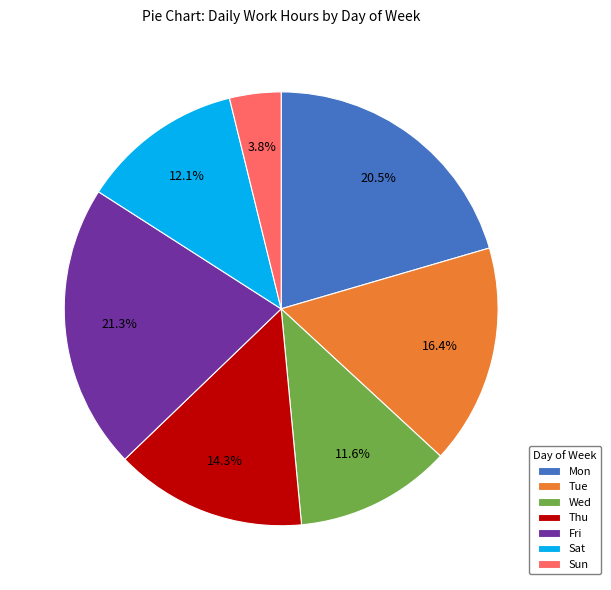

What is the ratio of the value at Sat to the value at Tue?

0.7